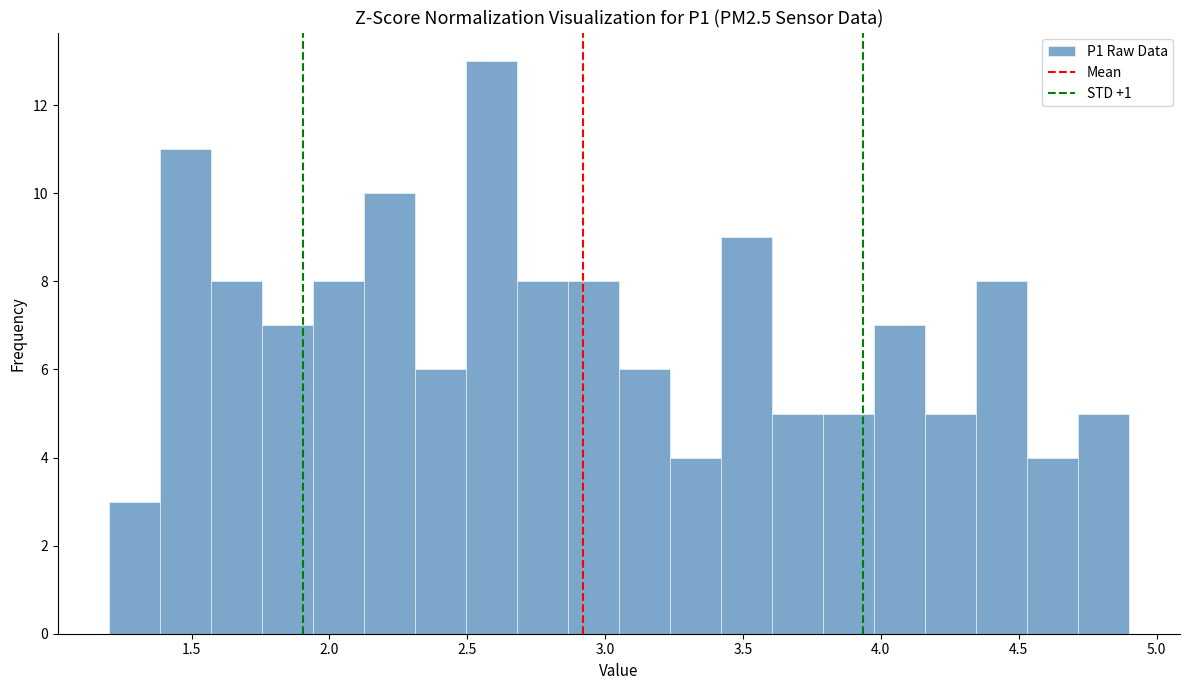

Read against the x-axis, roughly where is the centre of the tallest bar?

2.60